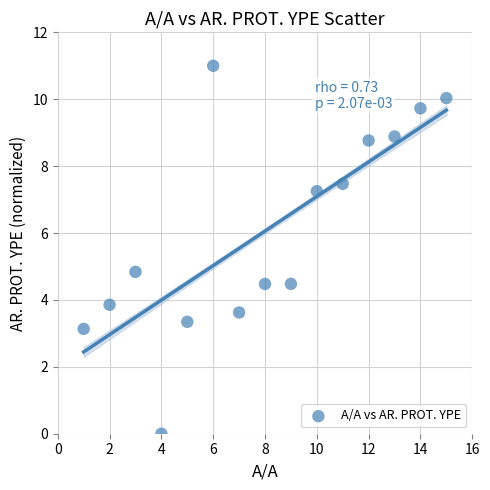

What Y value in the scatter plot is closest to 5?

4.8